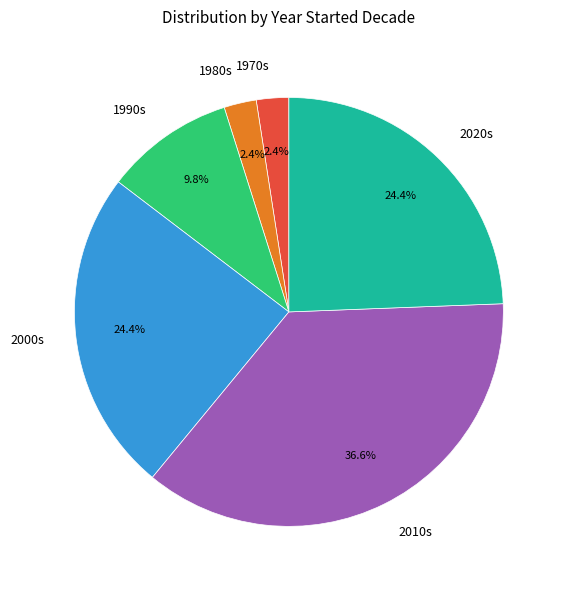

What is the largest slice in the pie chart?

2010s